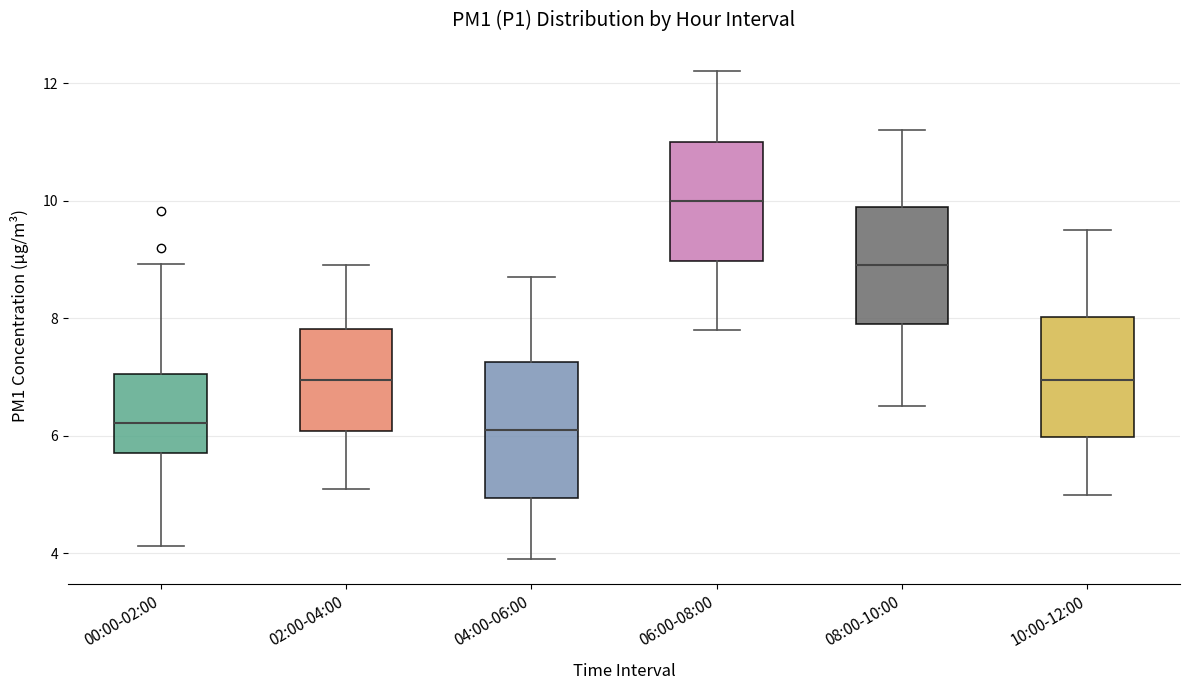

Which box has the highest median line?

06:00-08:00